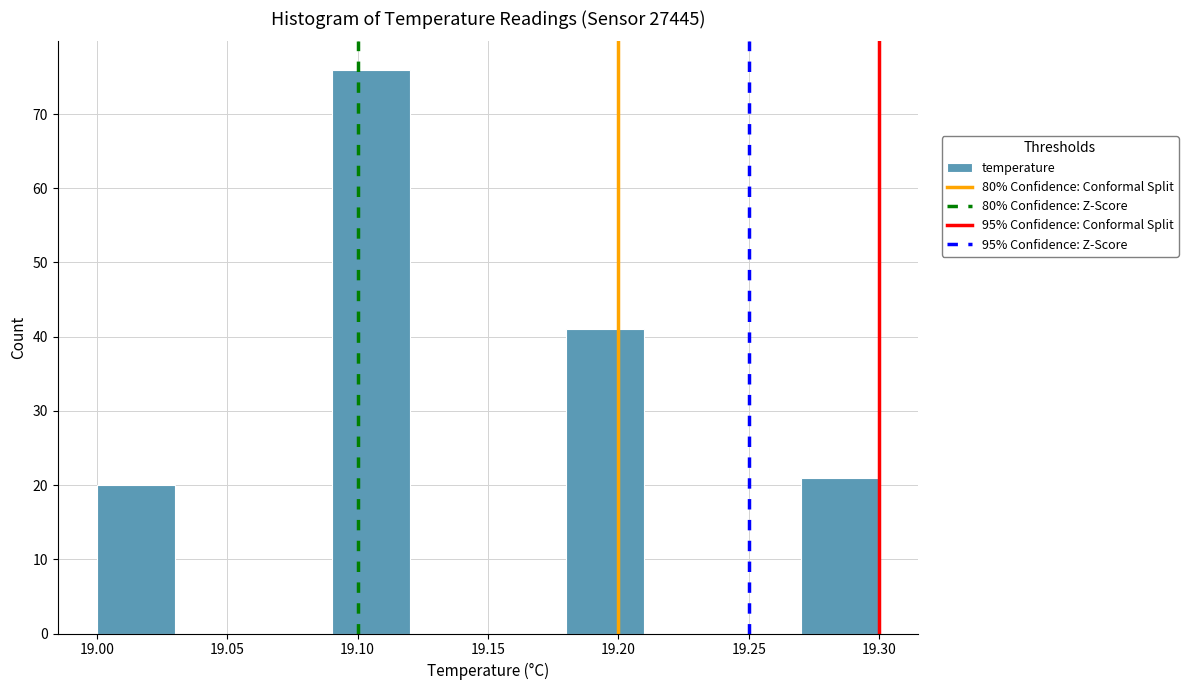

Reading left to right, list every bar in this chart as the range it spans on the x-axis followed by its height. The values are not printed on the chart, so give them approximately, as read against the axis.

19.00 to 19.03: 20
19.03 to 19.06: 0
19.06 to 19.09: 0
19.09 to 19.12: 76
19.12 to 19.15: 0
19.15 to 19.18: 0
19.18 to 19.21: 41
19.21 to 19.24: 0
19.24 to 19.27: 0
19.27 to 19.30: 21